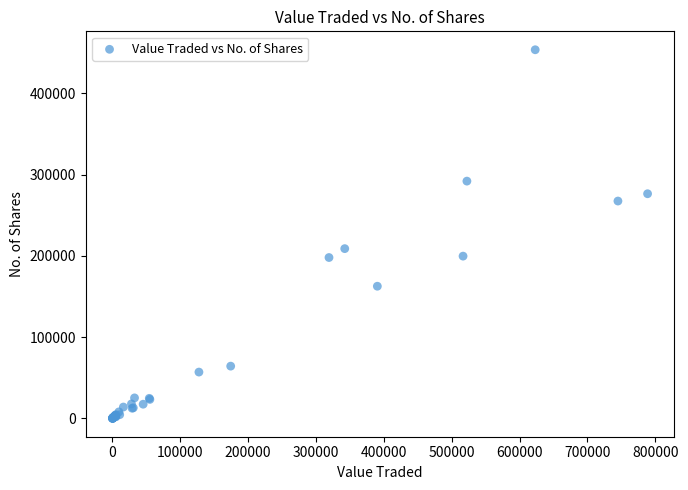

What Y value in the scatter plot is closest to 226902?

208922